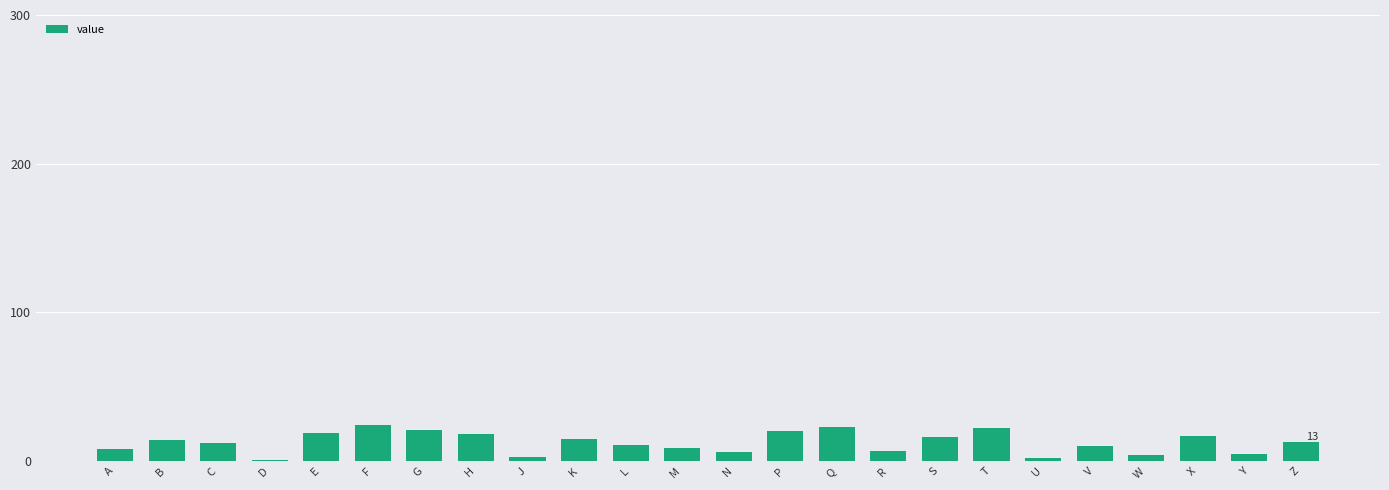

True or false: the data shows 23 at Q.

True